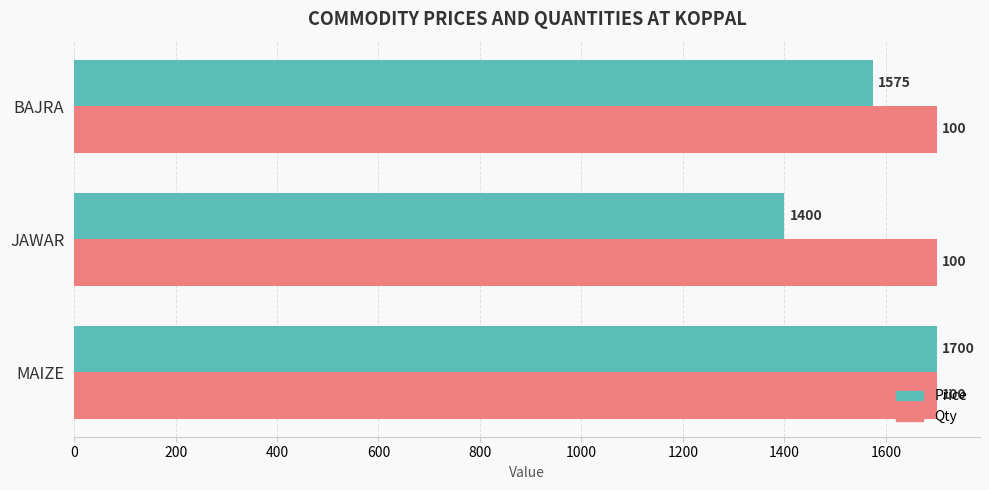

Rank the series by their average value, from highest to lowest.

Qty, Price